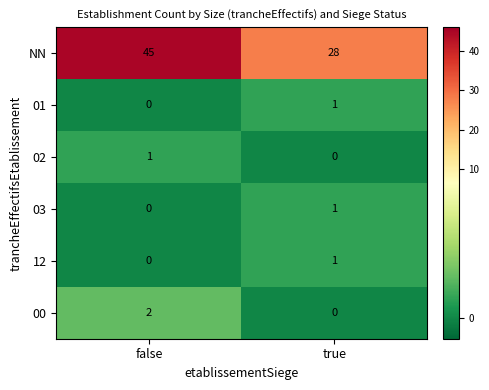

What is the spread (max minus min) of values at false?

45